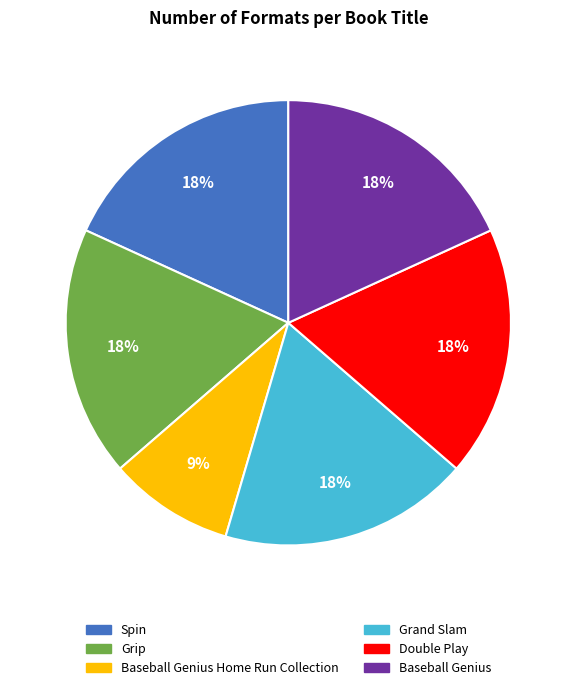

To the nearest percent, what is the difference between the largest and smallest slice percentages?

9%